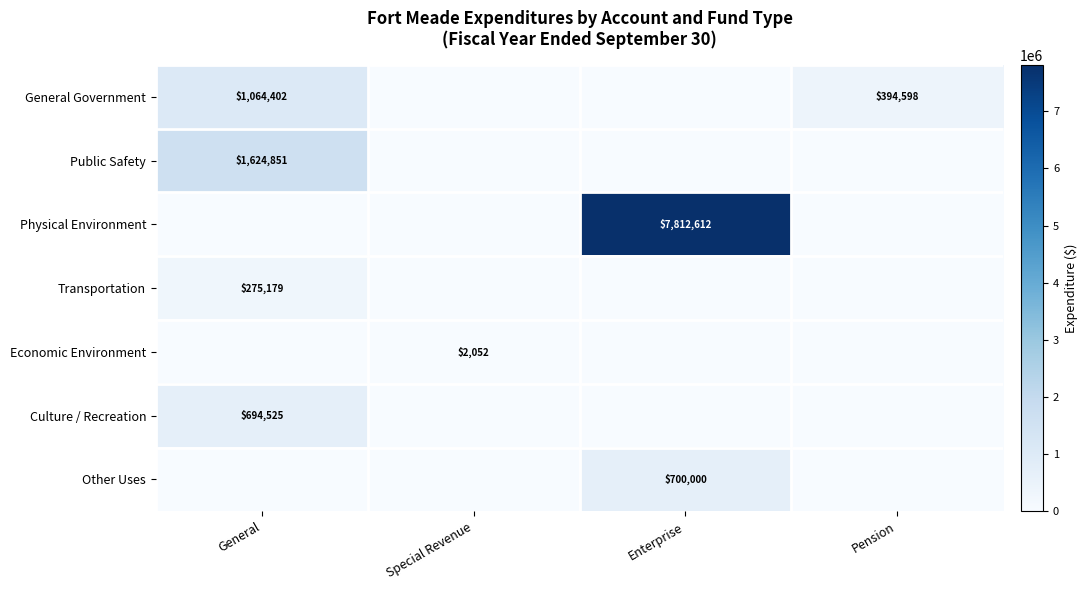

At how many categories does at least one series exceed 3283495?

1